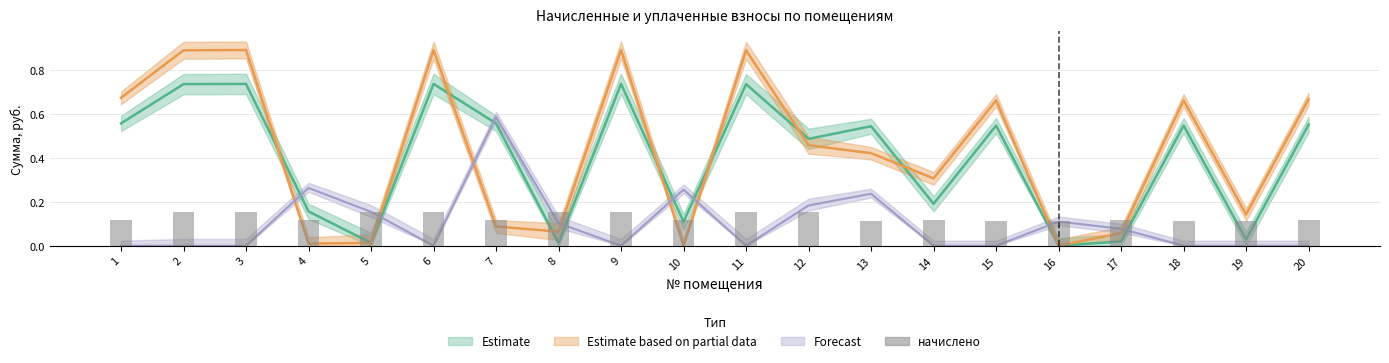

Between 5 and 14, which is larger?

14